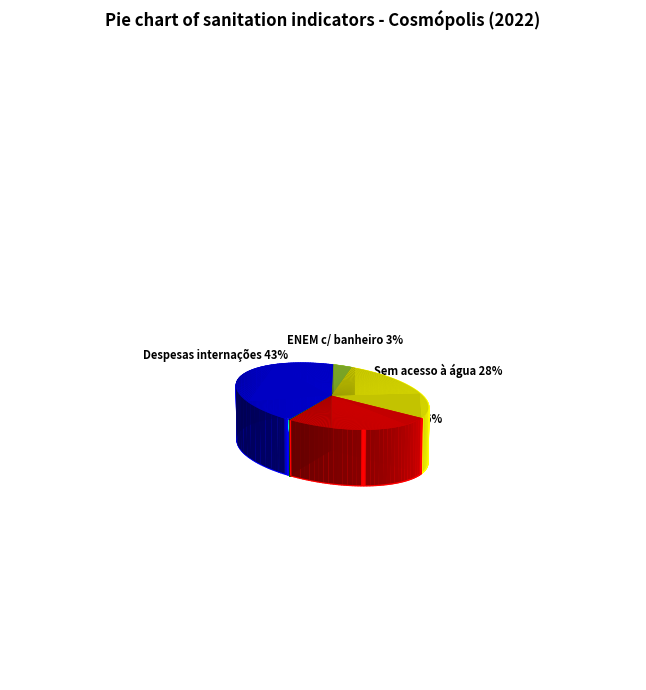

To the nearest percent, what percentage of the pie is Despesas com internações por doenças de veiculação hídrica?

43%